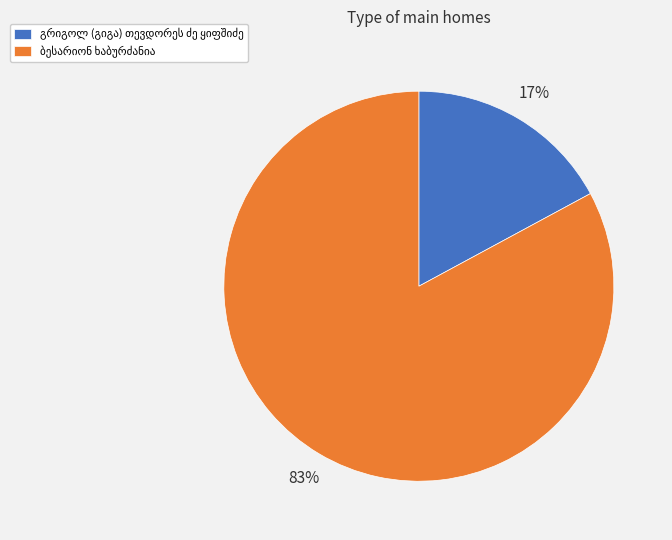

Is there a majority slice in this chart?

Yes